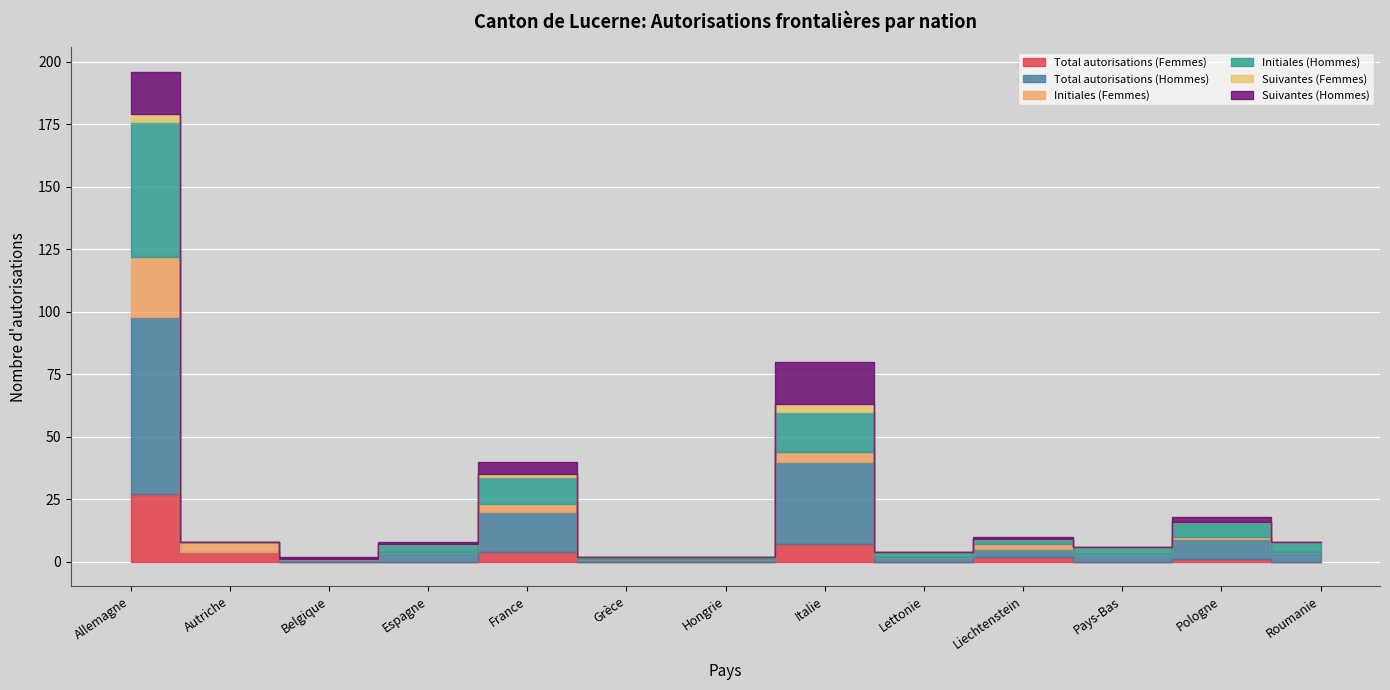

True or false: Initiales (Hommes) has a value of 26 at Italie.

False